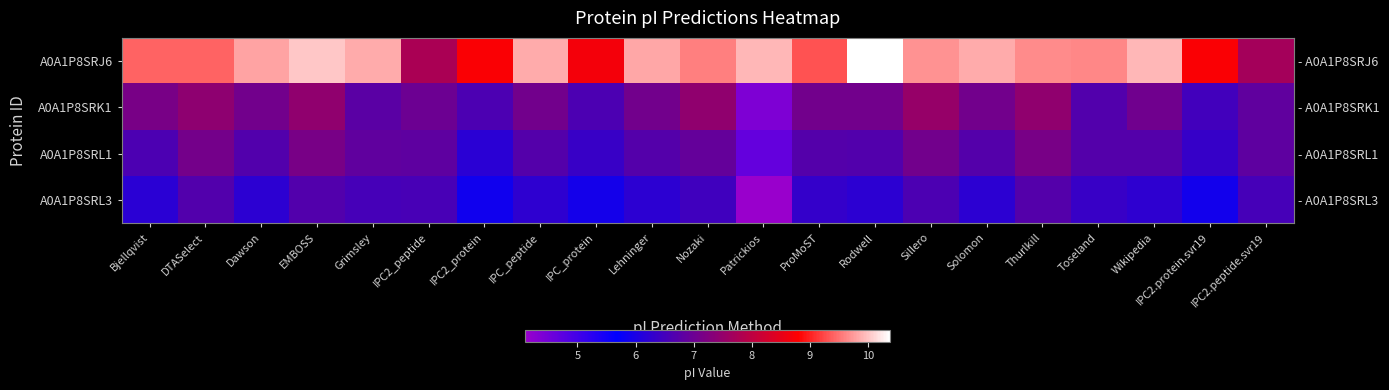

What is the total value across all series at IPC2_peptide?

28.2